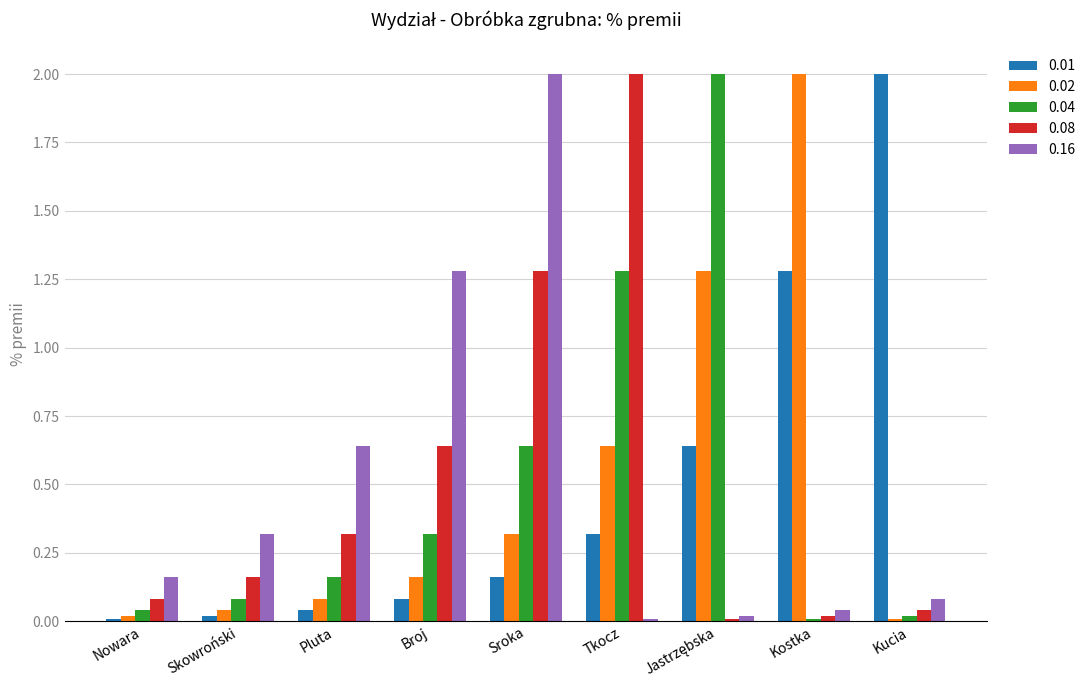

Rank the series at Sroka from lowest to highest value.

0.01, 0.02, 0.04, 0.08, 0.16